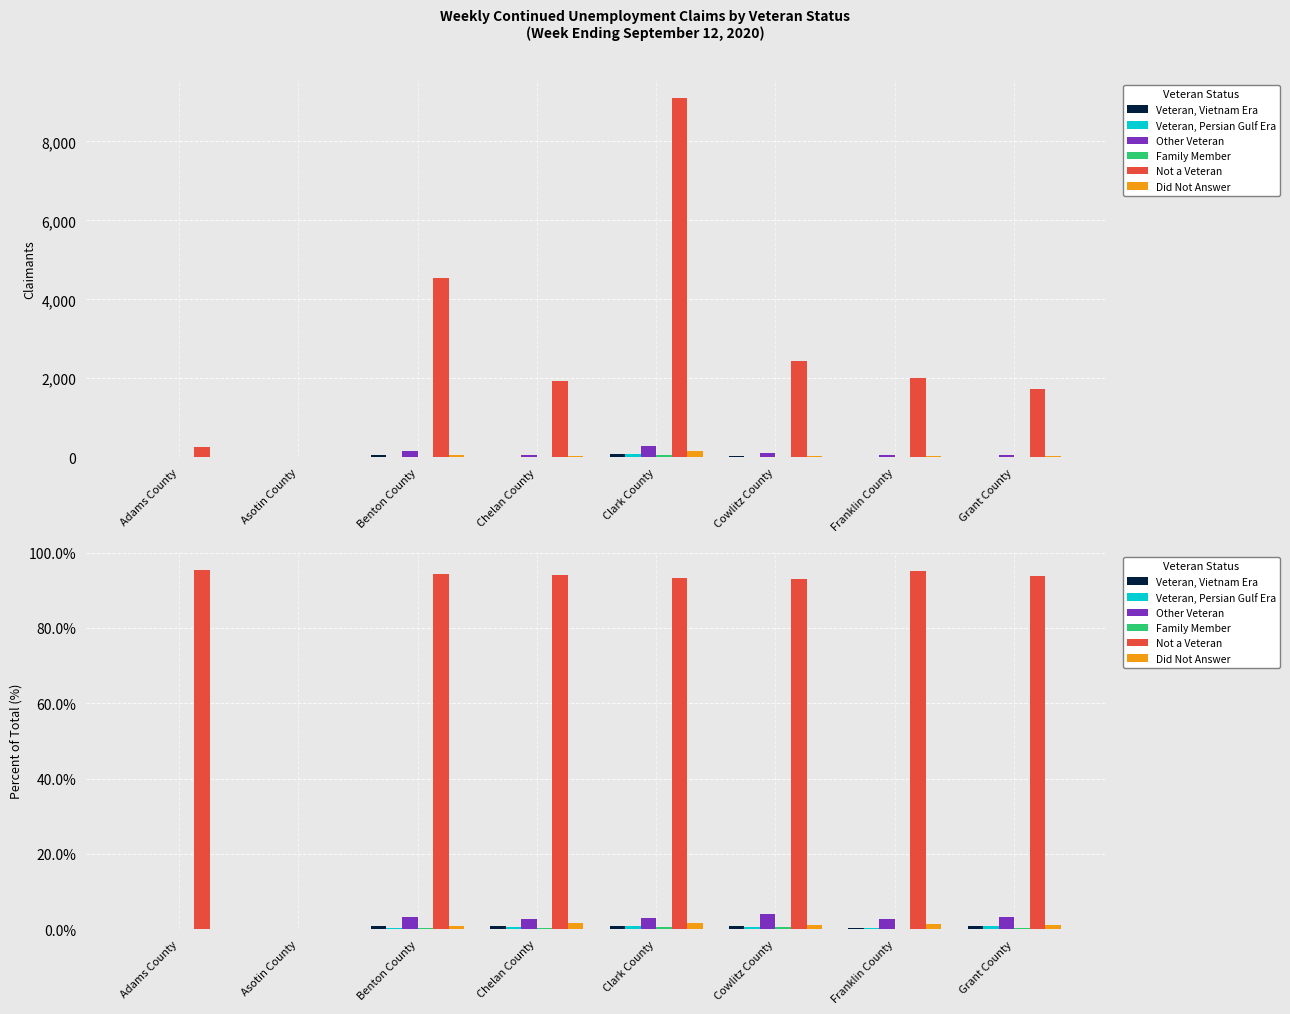

The Family Member series shows 0.8 at Cowlitz County. True or false?

False